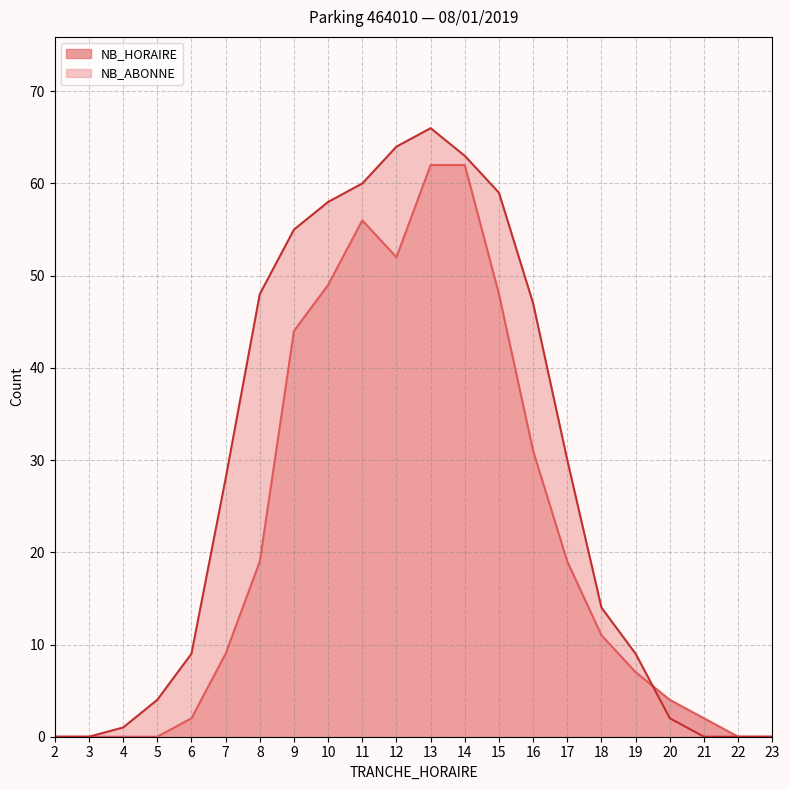

Is the value of NB_HORAIRE at 3 greater than the value of NB_ABONNE at 9?

No